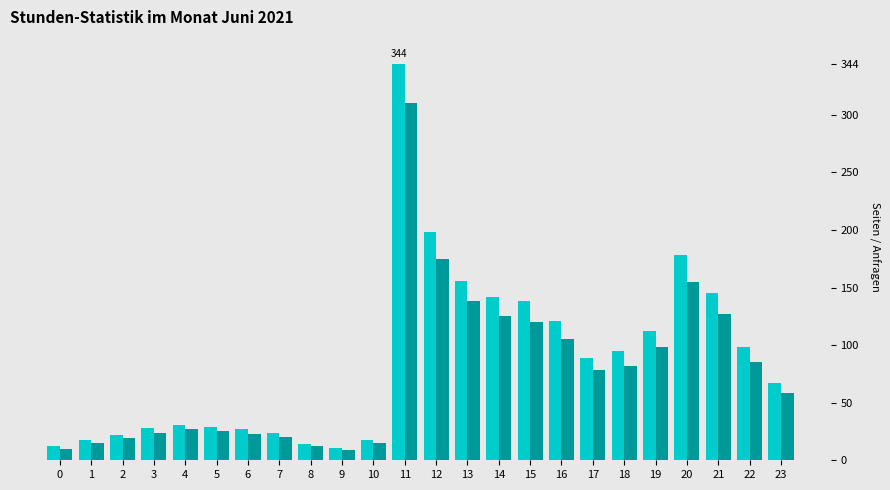

At which category is the sum across all series the highest?

11